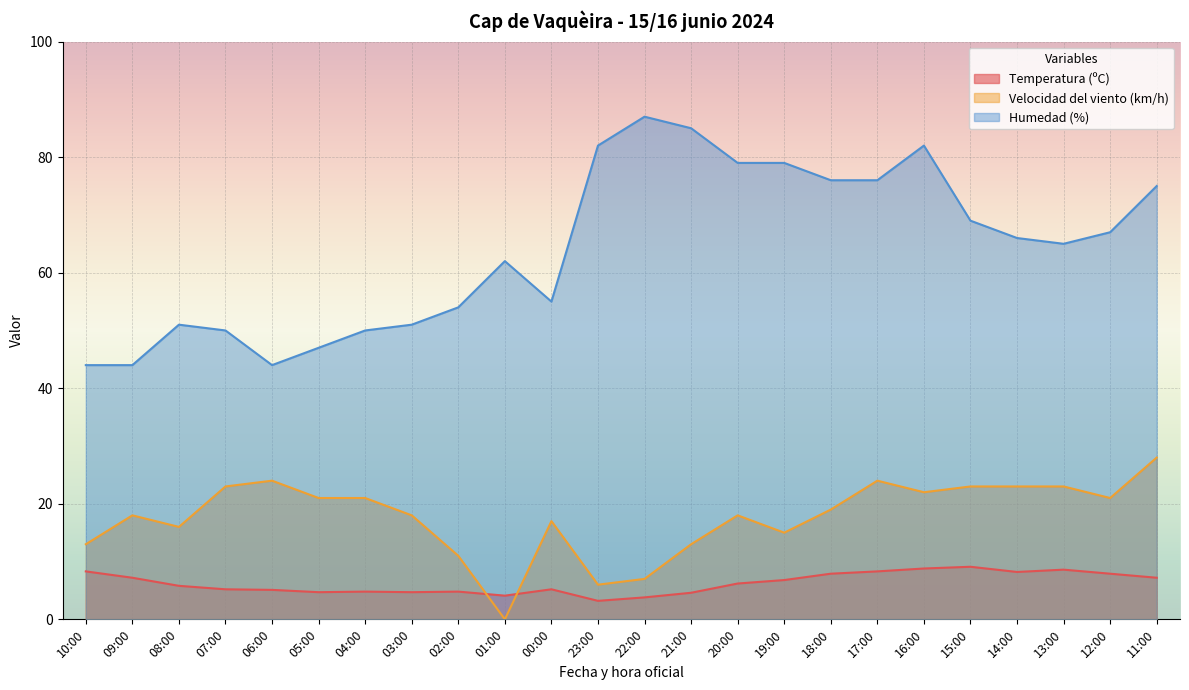

What position from the right is 01:00?

15